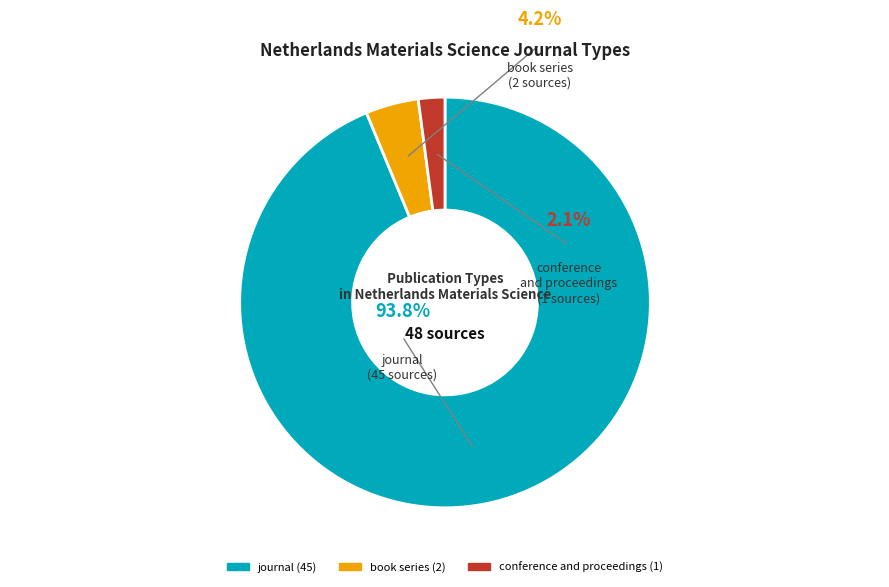

How much of the chart is everything except conference and proceedings?

97.9%